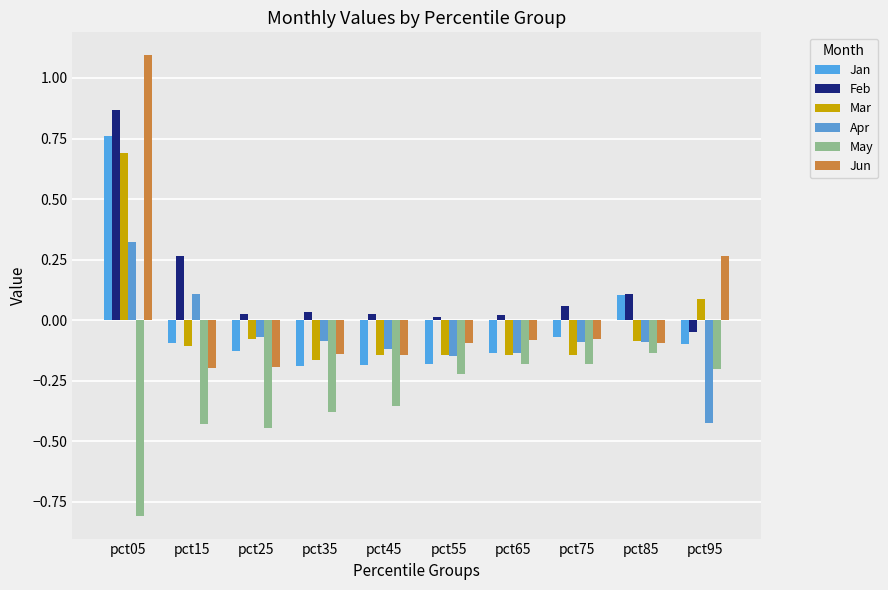

What is the total value across all series at pct05?

2.9